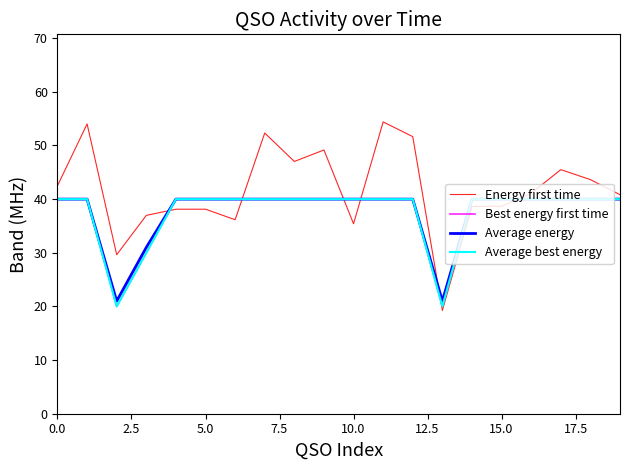

What is the difference between the second highest and second lowest values in the Average energy series?

19.0